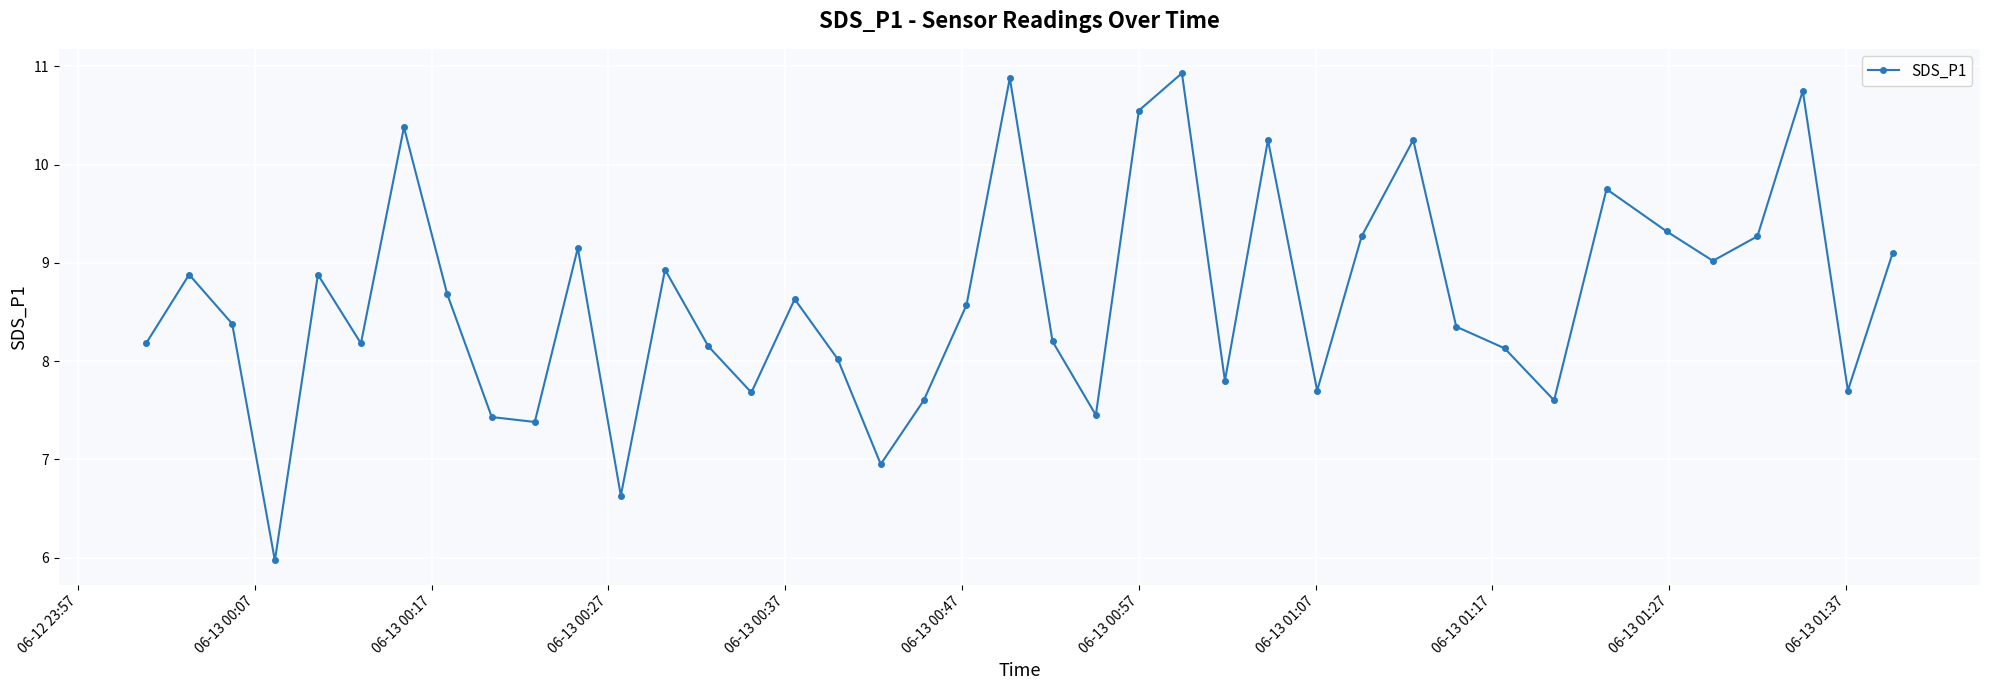

What is the maximum value shown in the chart?

10.9